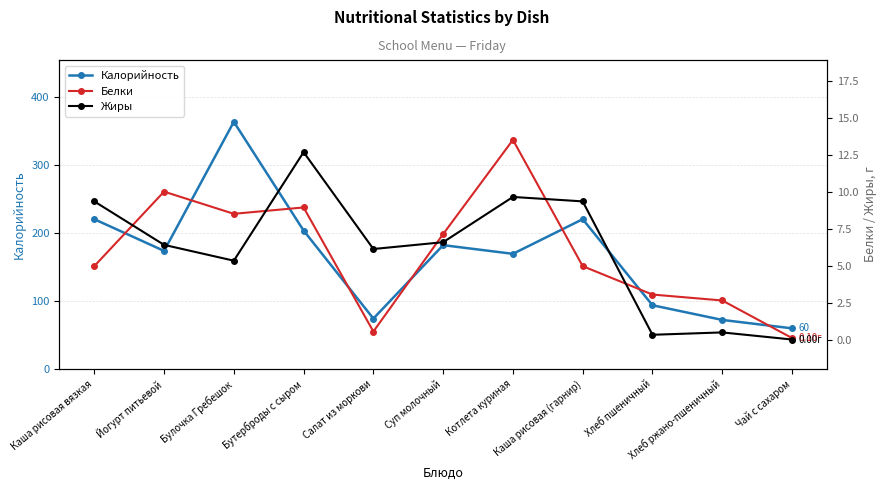

Which series has the largest total across all categories?

Калорийность